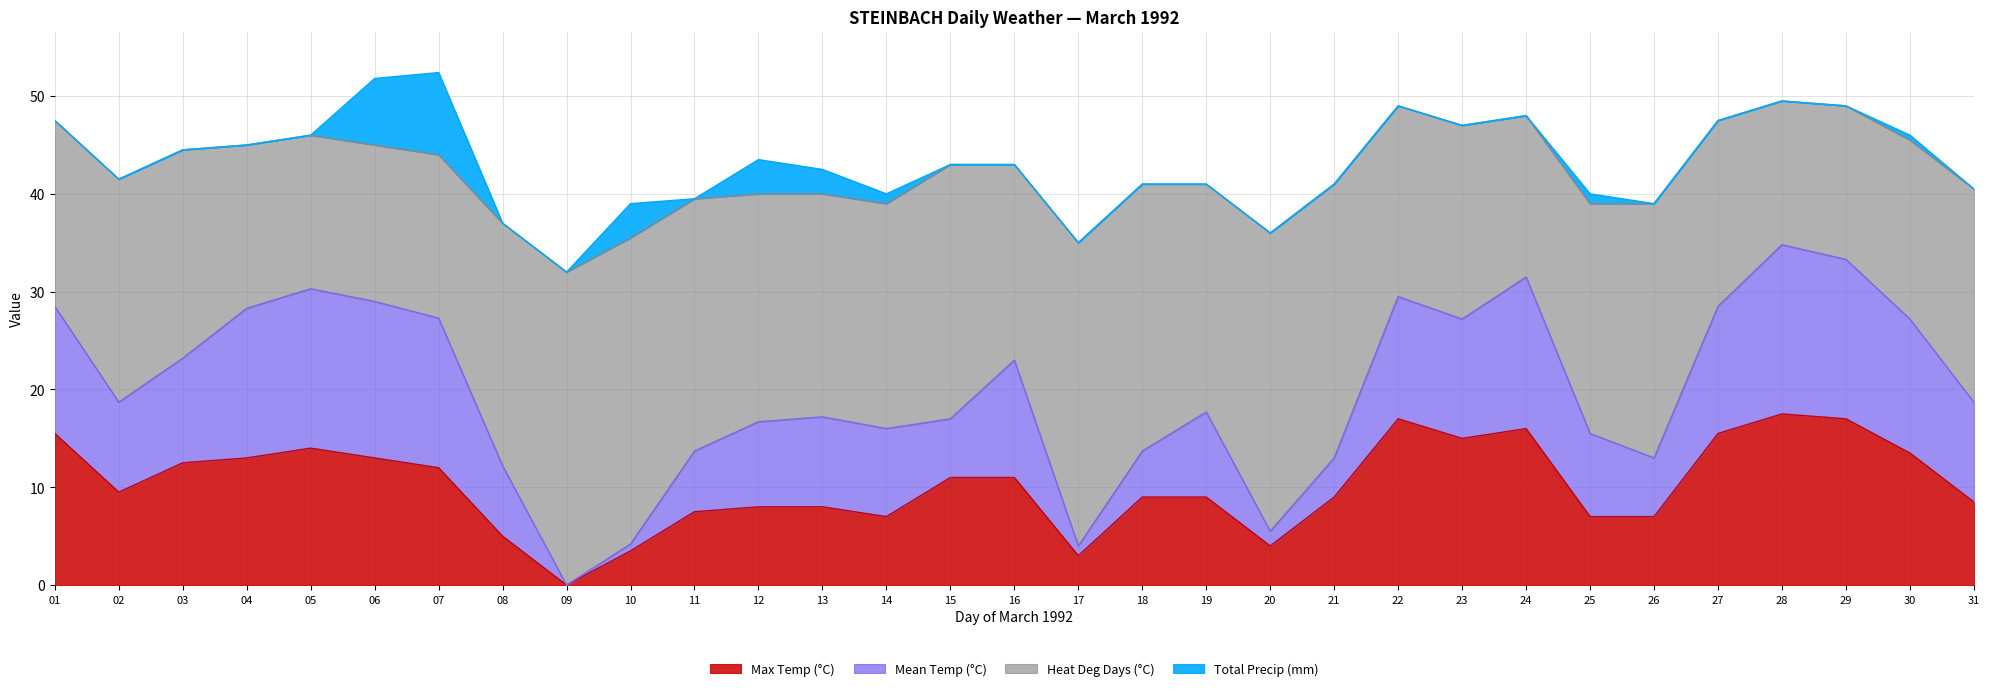

Which series ends up on top after the final intersection of Mean Temp (°C) and Total Precip (mm)?

Total Precip (mm)